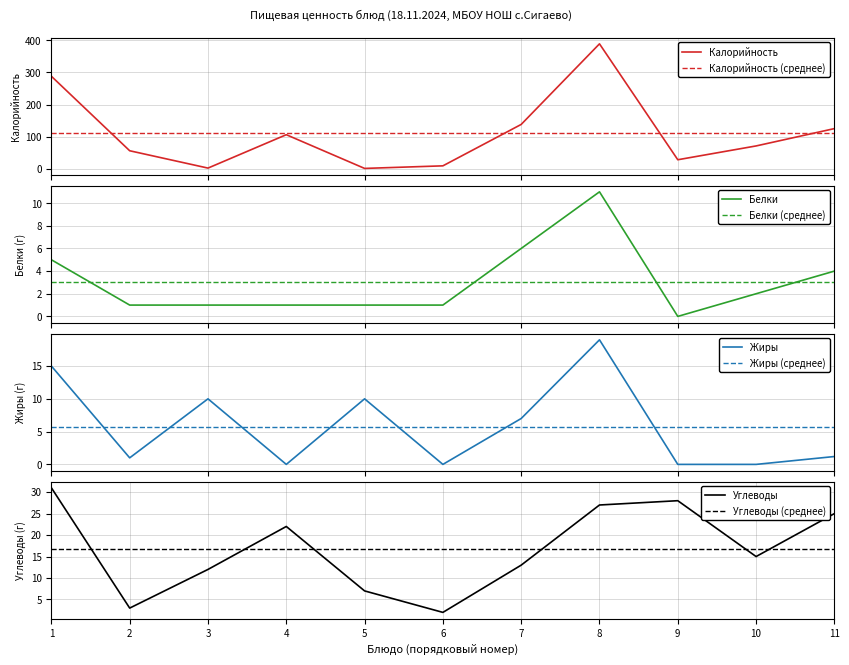

Reading right to left, transcribe all the data shown in this chart.

Калорийность: 125.0	71.0	28.0	389.0	138.0	9.0	1.0	106.0	2.0	56.0	288.0
Белки: 4.0	2.0	0.0	11.0	6.0	1.0	1.0	1.0	1.0	1.0	5.0
Жиры: 1.2	0.0	0.0	19.0	7.0	0.0	10.0	0.0	10.0	1.0	15.0
Углеводы: 25.0	15.0	28.0	27.0	13.0	2.0	7.0	22.0	12.0	3.0	31.0